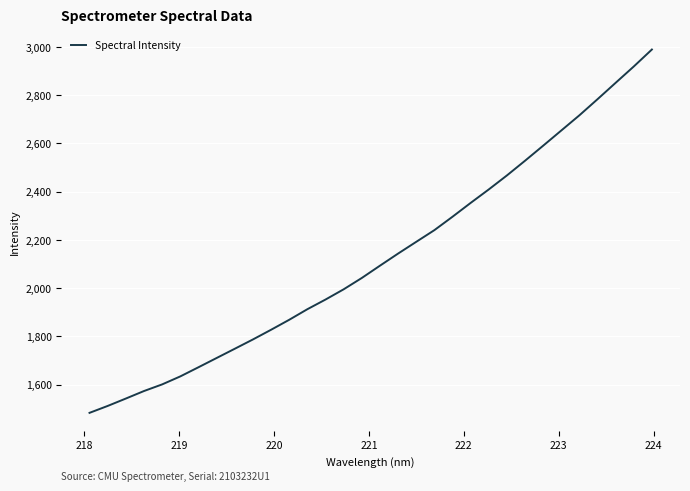

What is the greatest value displayed?

2988.5